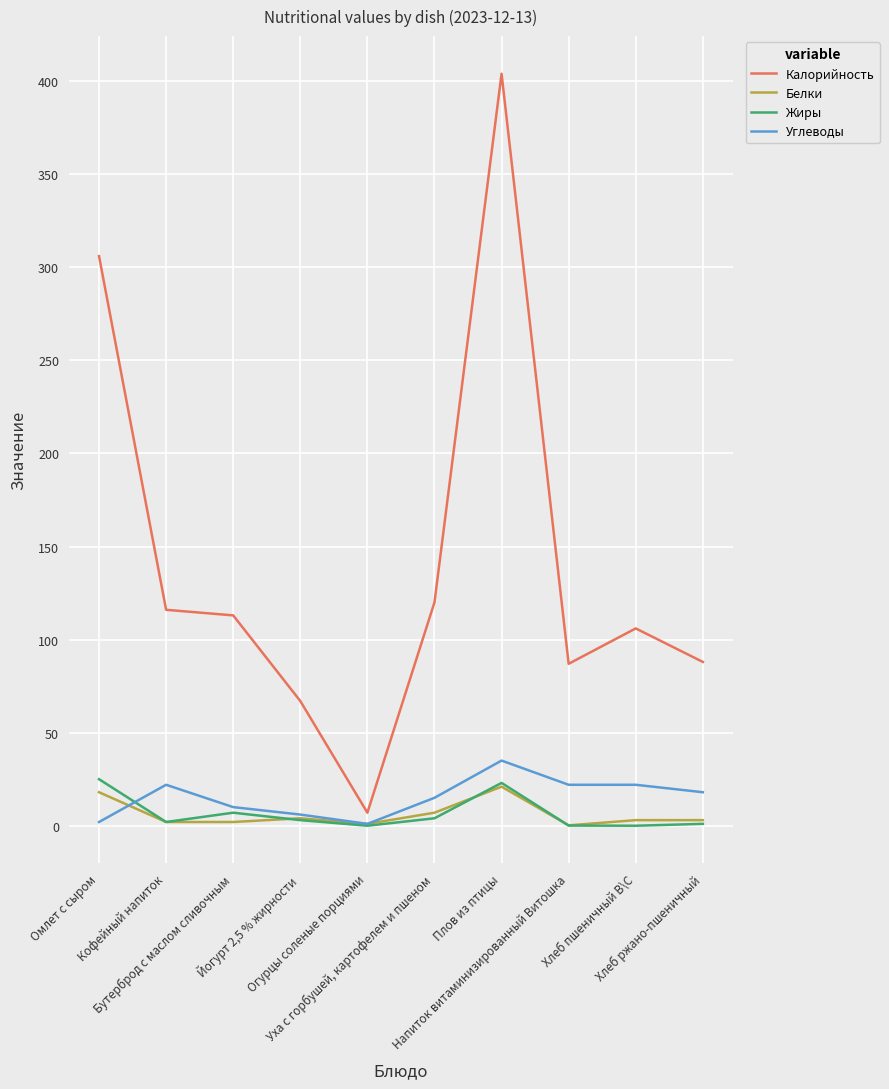

At how many categories does at least one series exceed 213?

2